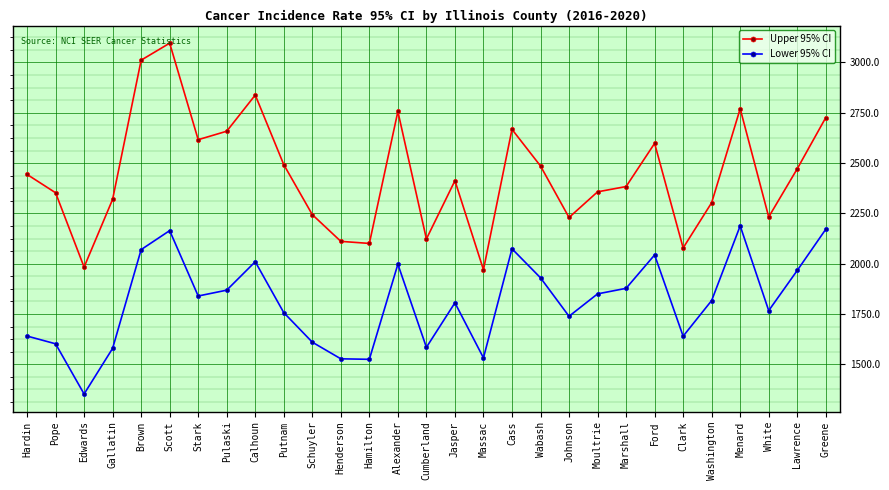

List the series in order of their overall mean, highest first.

Upper 95% CI, Lower 95% CI